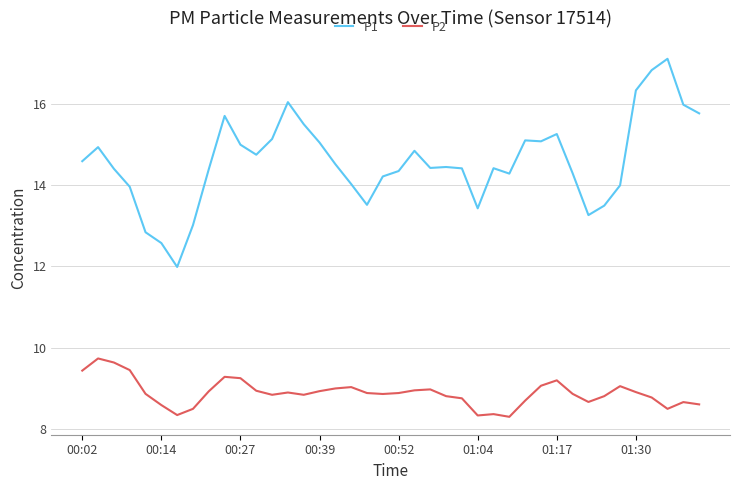

What is the maximum value for P1?

17.1